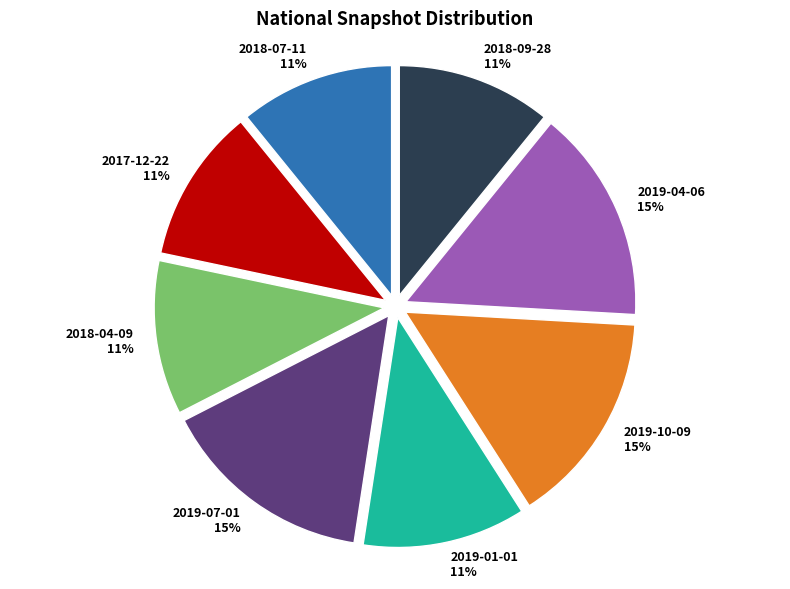

Combined, do 2018-07-11 and 2017-12-22 account for over 50%?

No